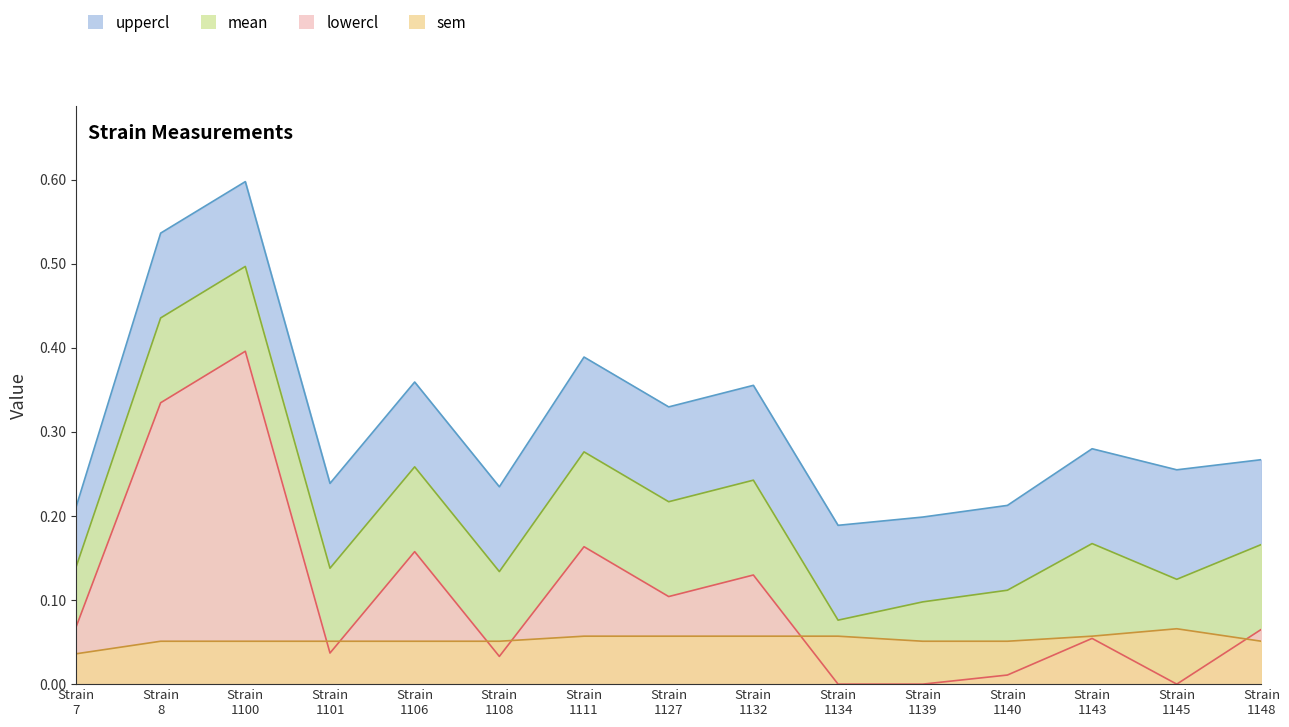

What is the value of the mean point at the 9th from the left?

0.2